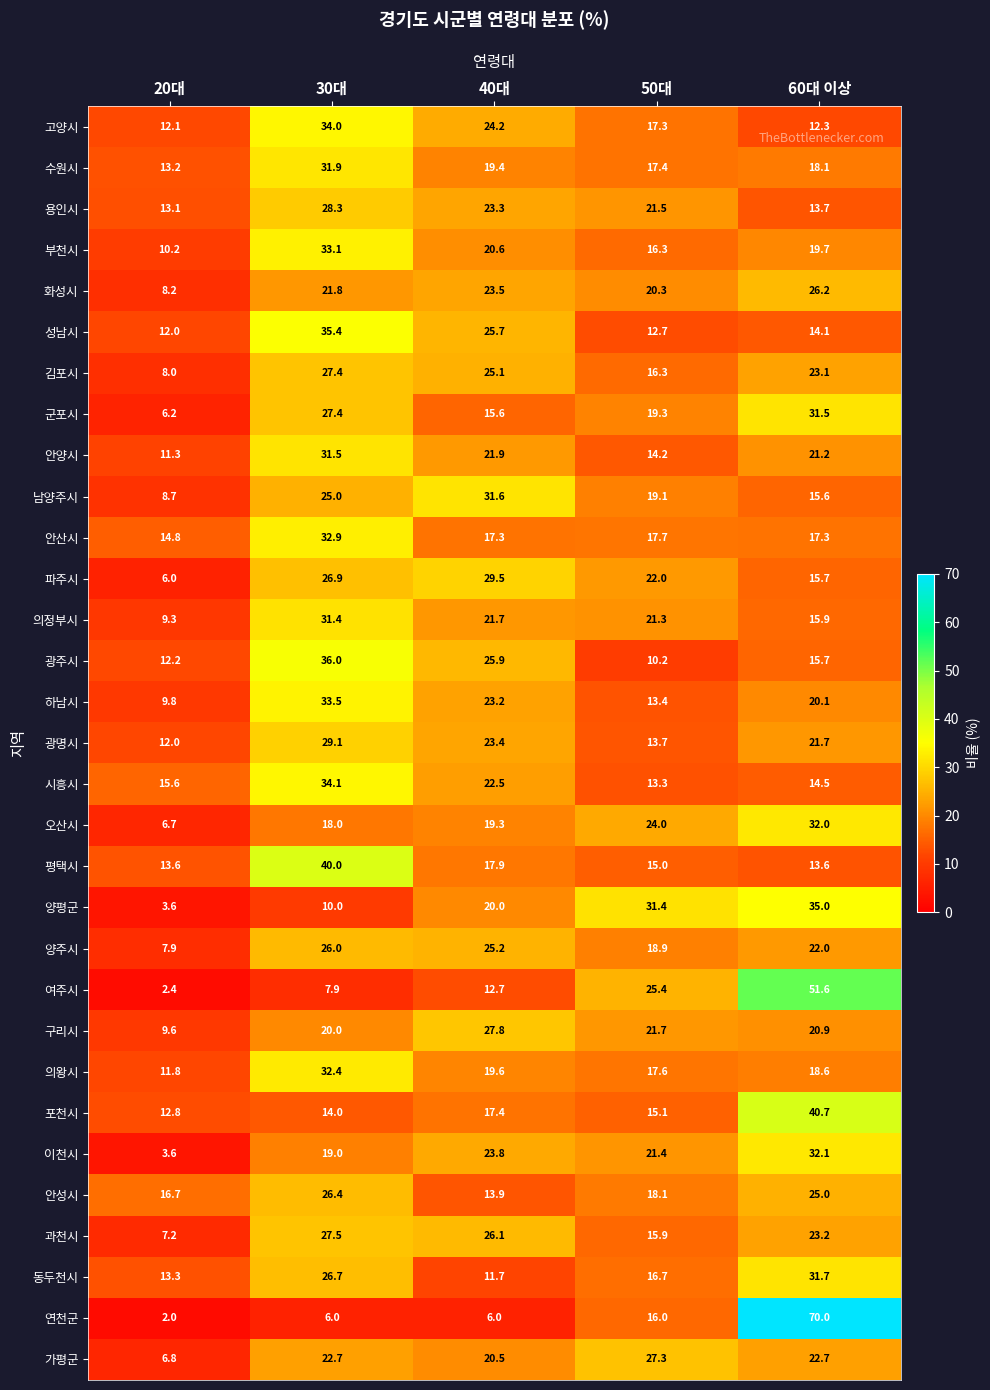

What is the total value across all series at 20대?

300.7